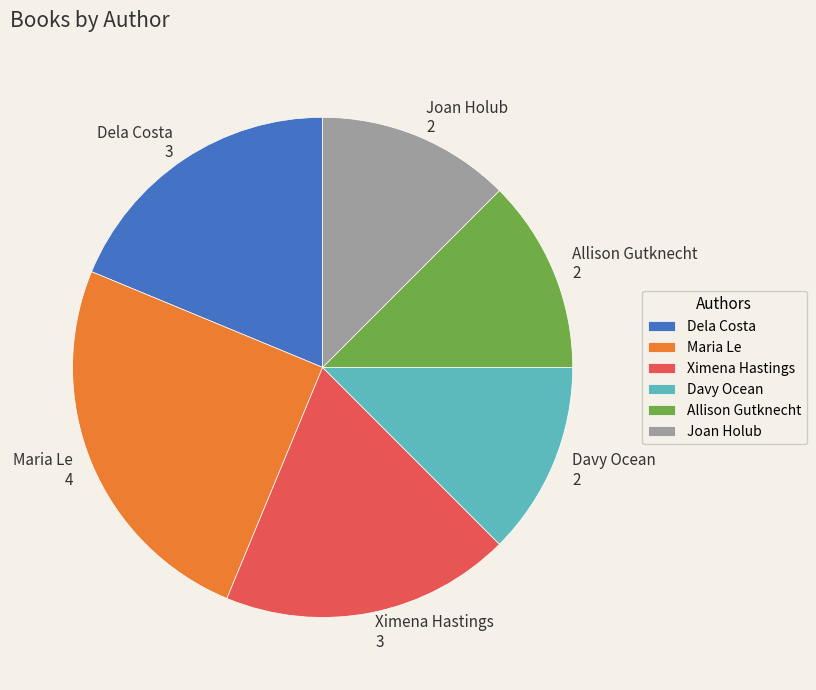

Is the sum of Davy Ocean and Allison Gutknecht greater than half?

No